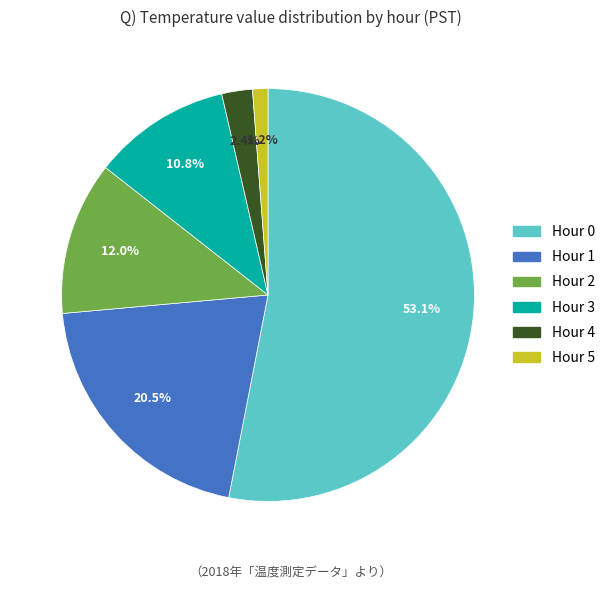

Which category has the biggest portion of the pie?

Hour 0